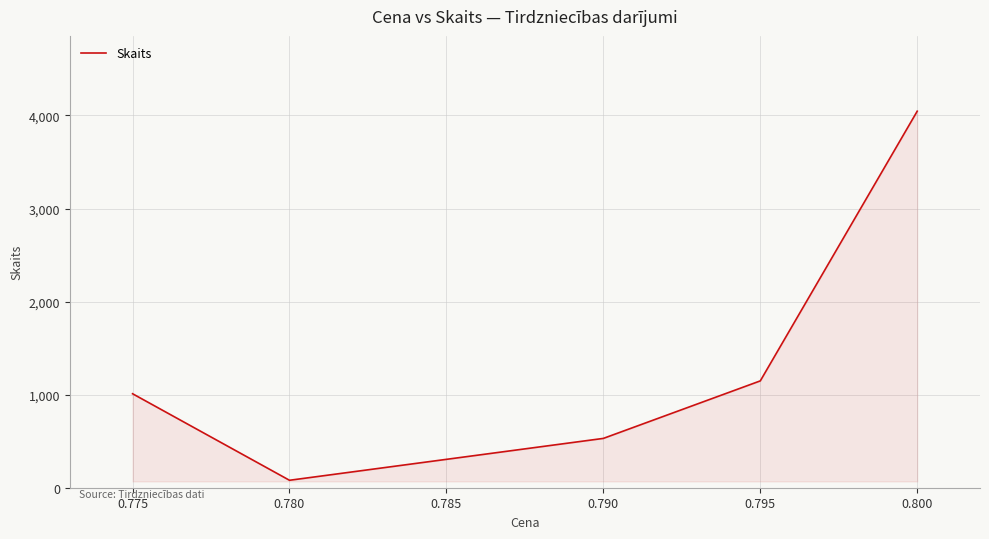

What is the difference between the second highest and second lowest values?

618